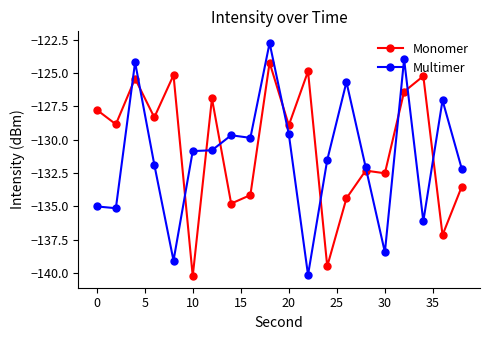

True or false: Multimer has more than 2 interior local peaks.

True